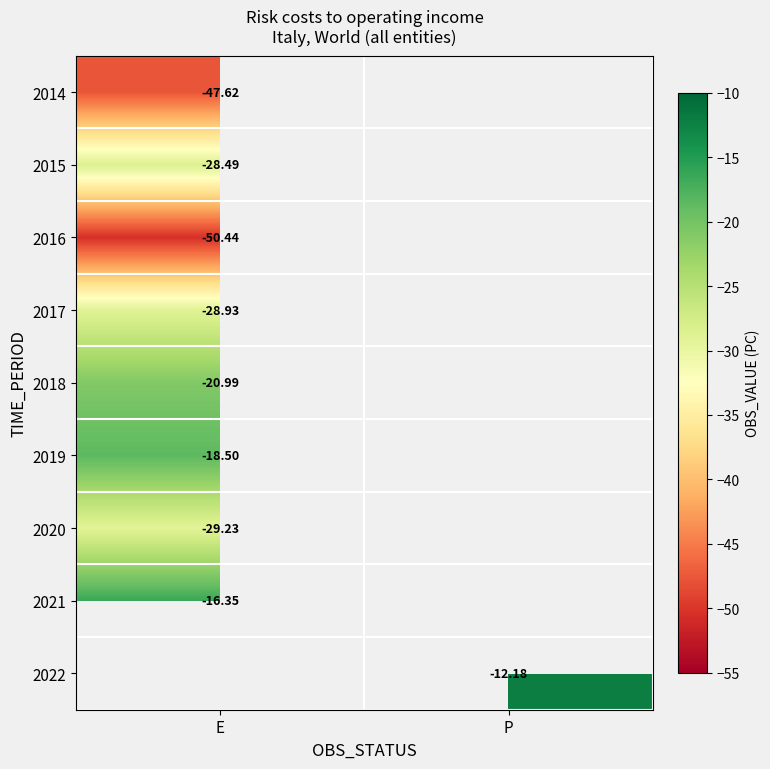

What is the minimum value shown in the chart?

-50.4